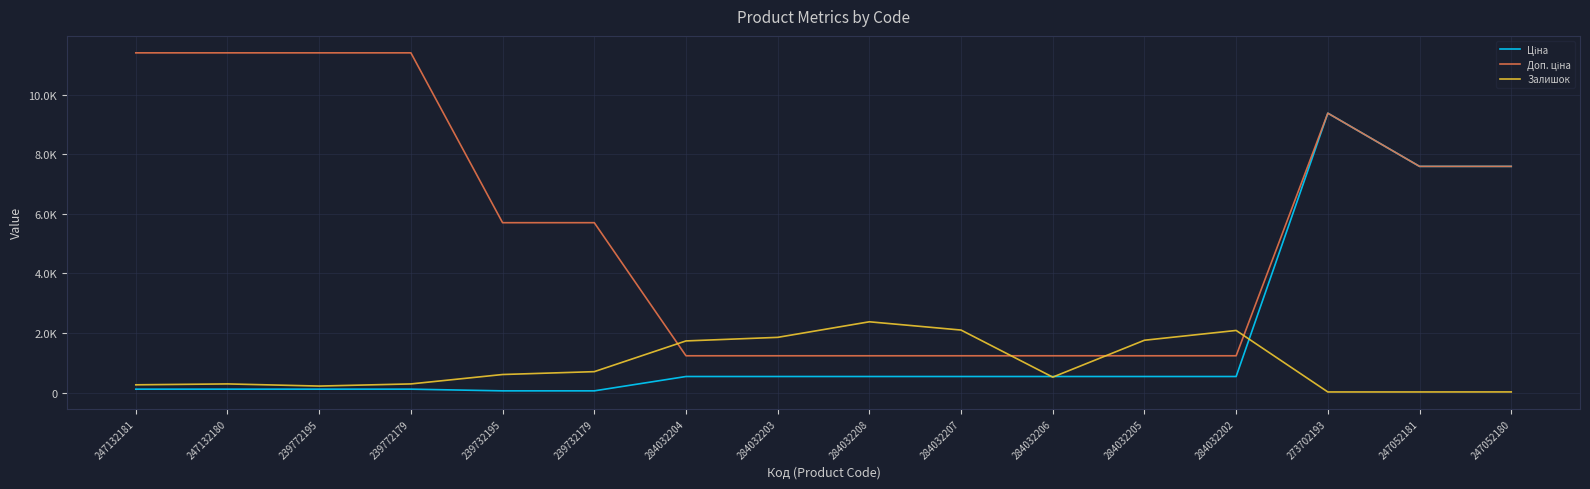

Is this an area chart (filled region under the line)?

No